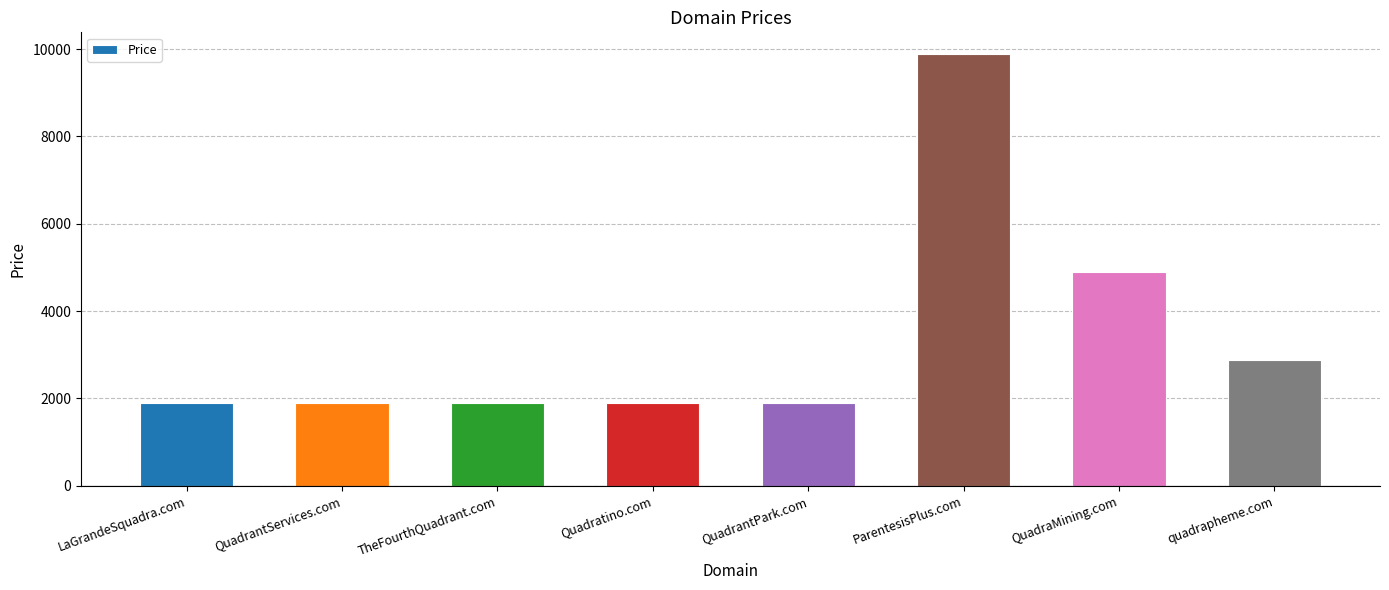

What is the change in value from QuadrantServices.com to quadrapheme.com?

+1000